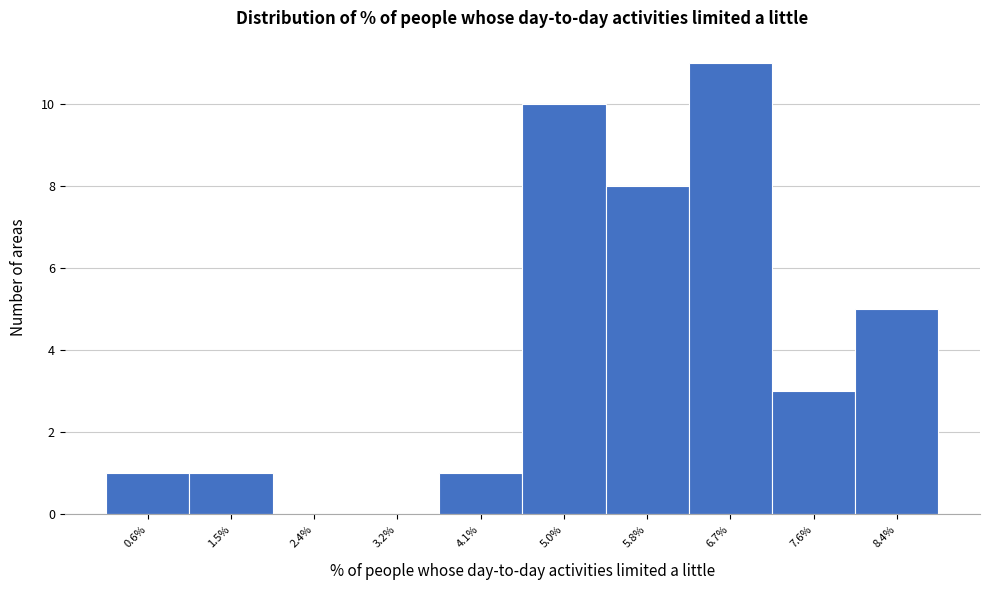

Reading right to left, transcribe all the data shown in this chart.

8.4%=5	7.6%=3	6.7%=11	5.8%=8	5.0%=10	4.1%=1	3.2%=0	2.4%=0	1.5%=1	0.6%=1